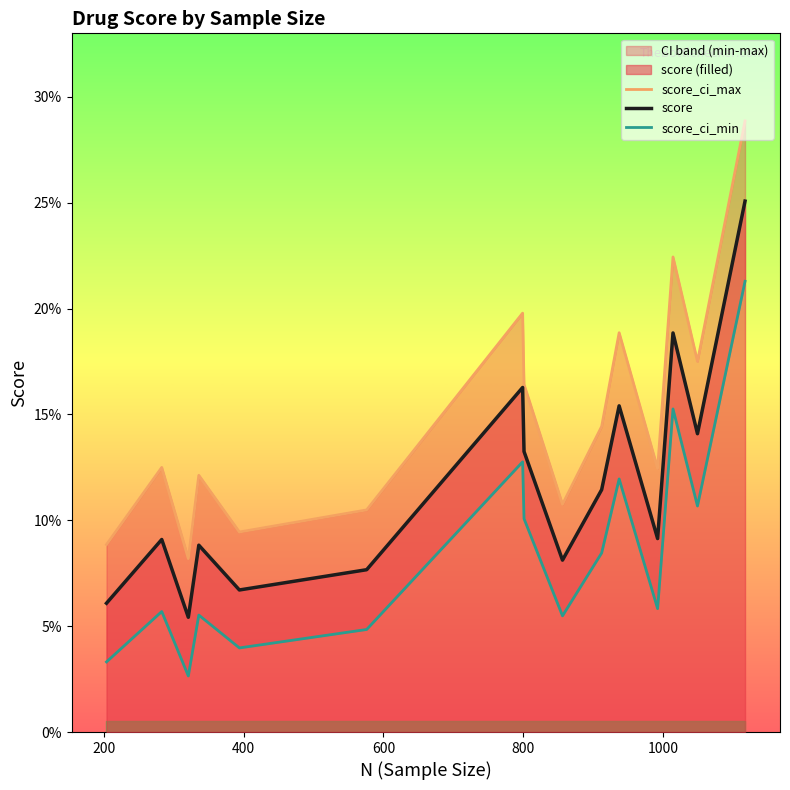

True or false: score and score_ci_min cross at least once.

False